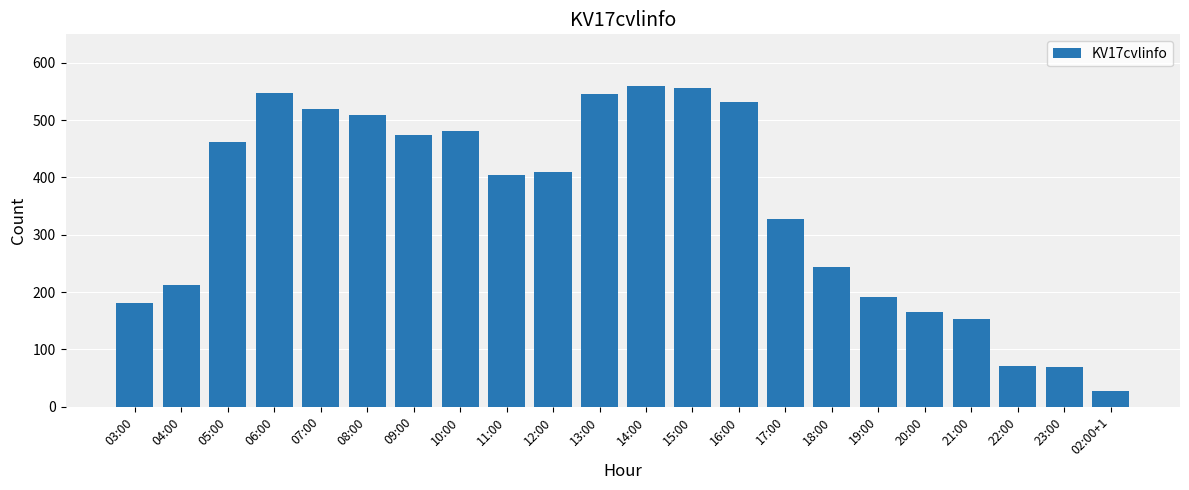

What is the value of the 19th bar from the left?

152